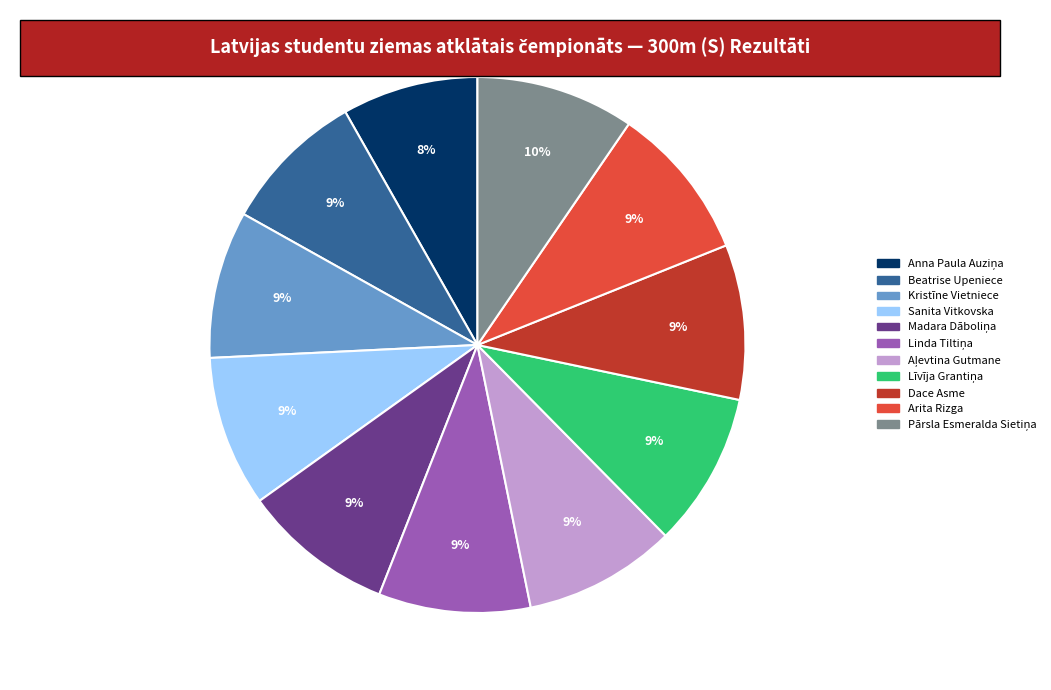

The Dace Asme slice represents 9% of the pie. True or false?

True